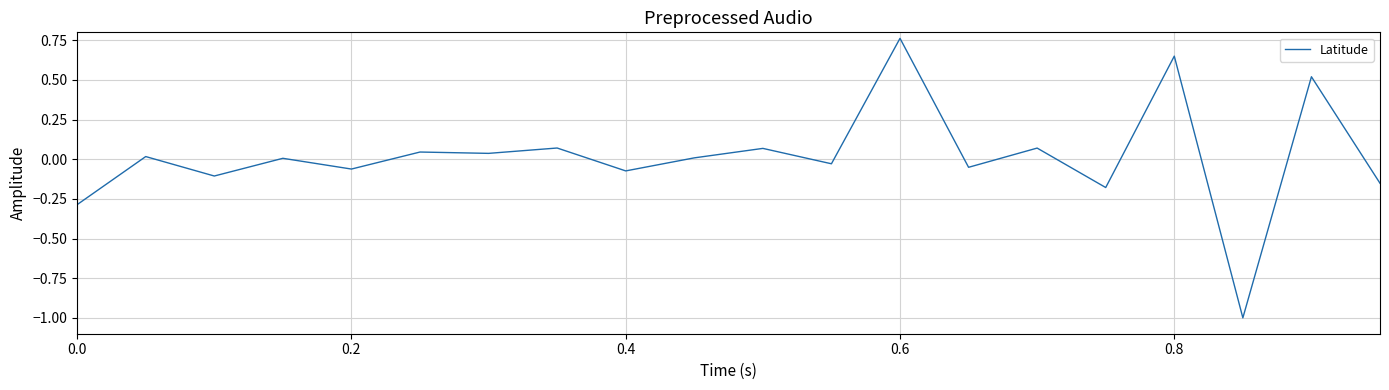

What is the smallest value displayed?

-1.0